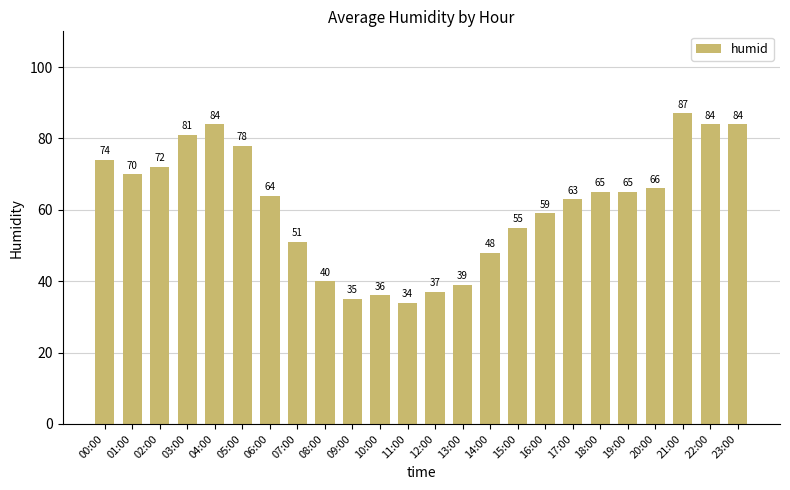

What is the sum of all values?

1471